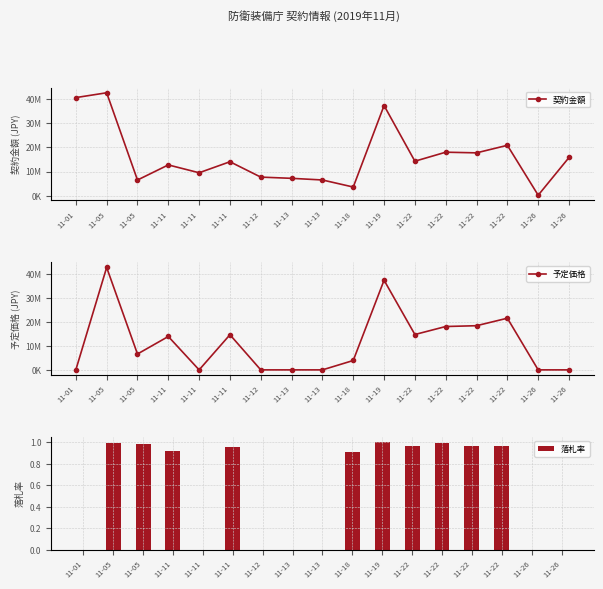

How many distinct data groups are displayed?

3